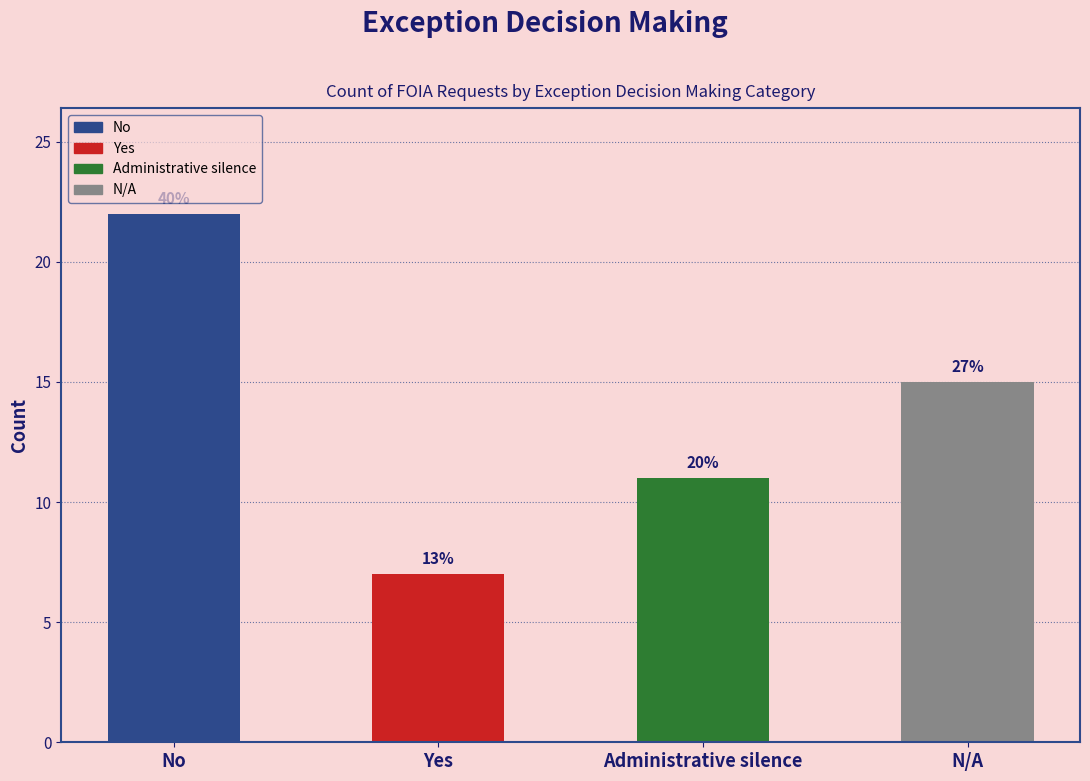

How many values exceed 15?

1